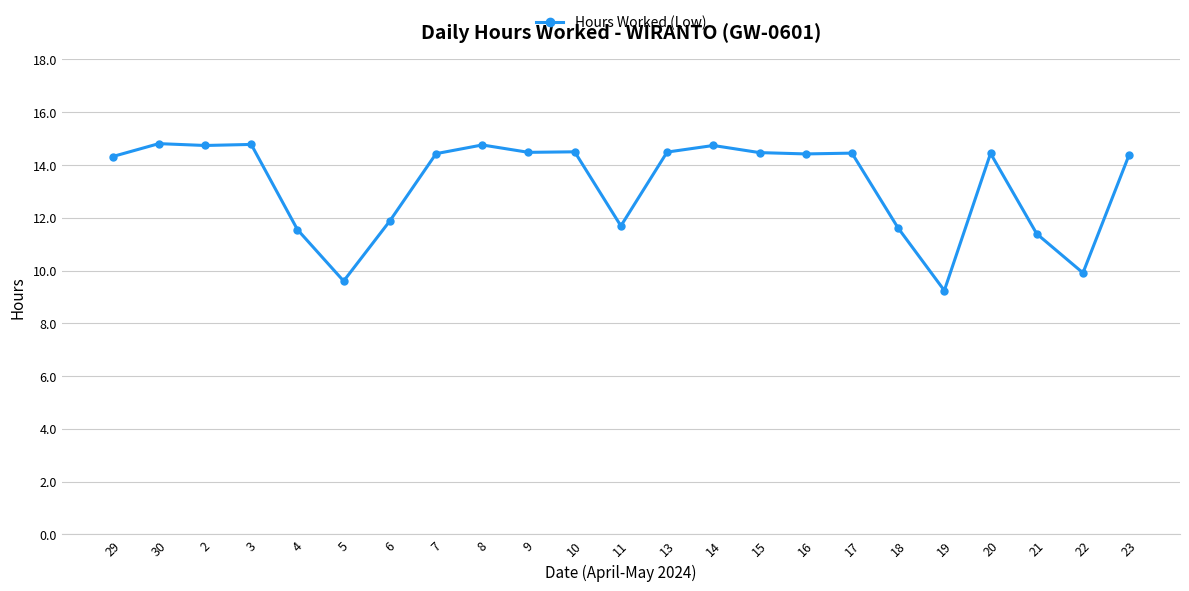

Where does the data first go above 14?

29